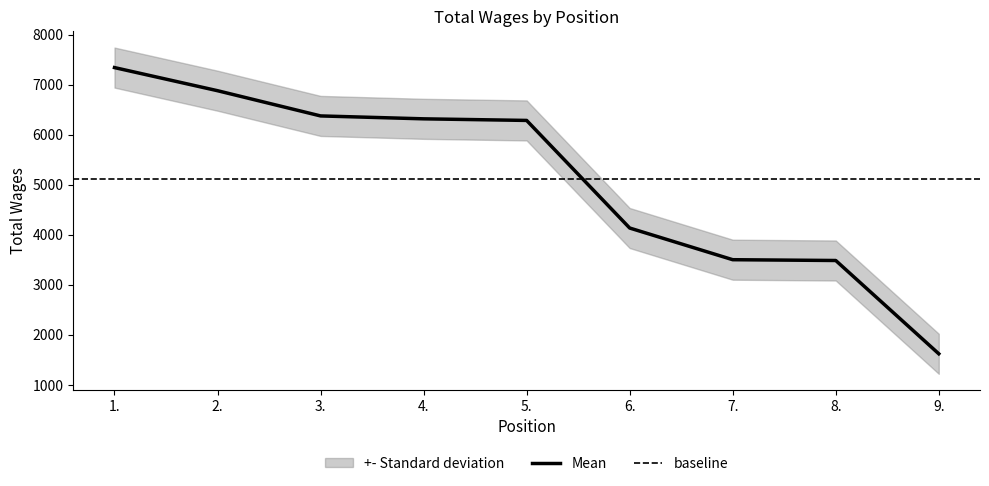

What is the label of the 7th point from the right?

3.